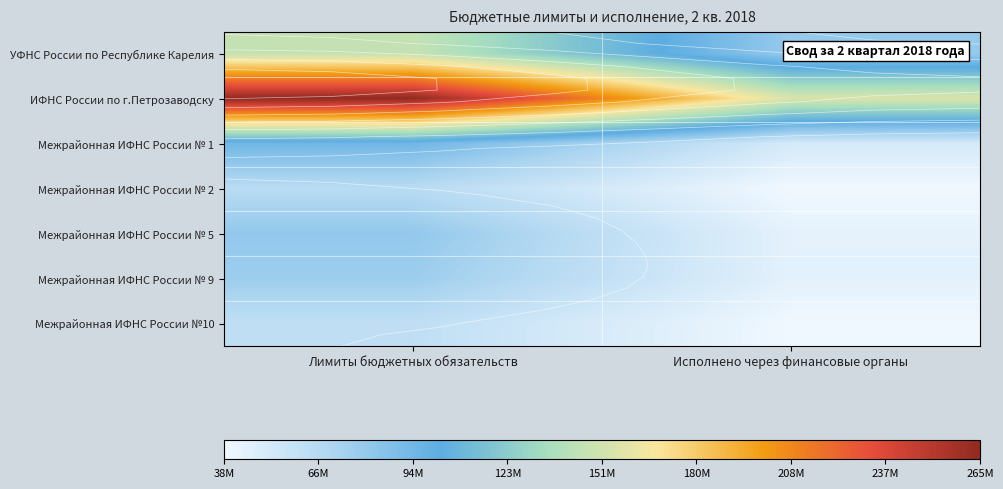

Is it true that Межрайонная ИФНС России № 9 equals 27290971.2 at Исполнено через финансовые органы?

False